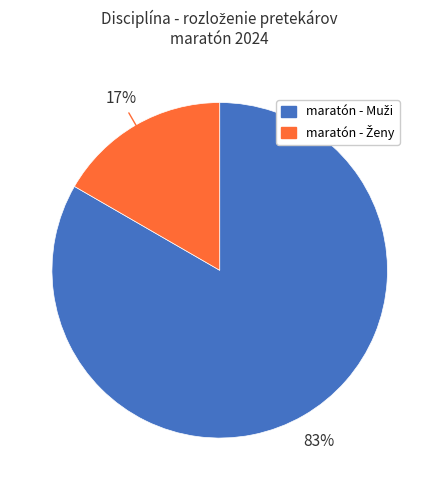

To the nearest percent, what is the average slice percentage?

50%